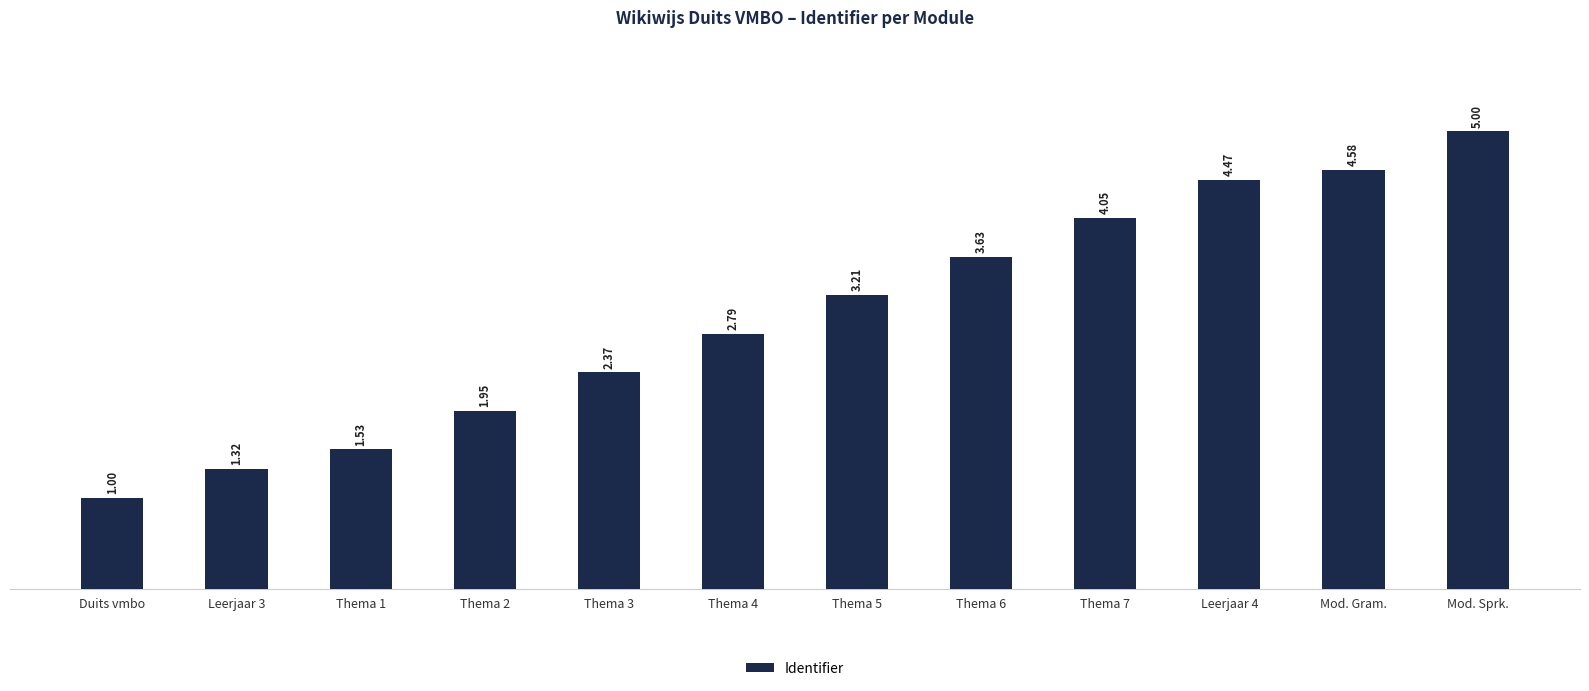

What is the smallest value displayed?

1.0